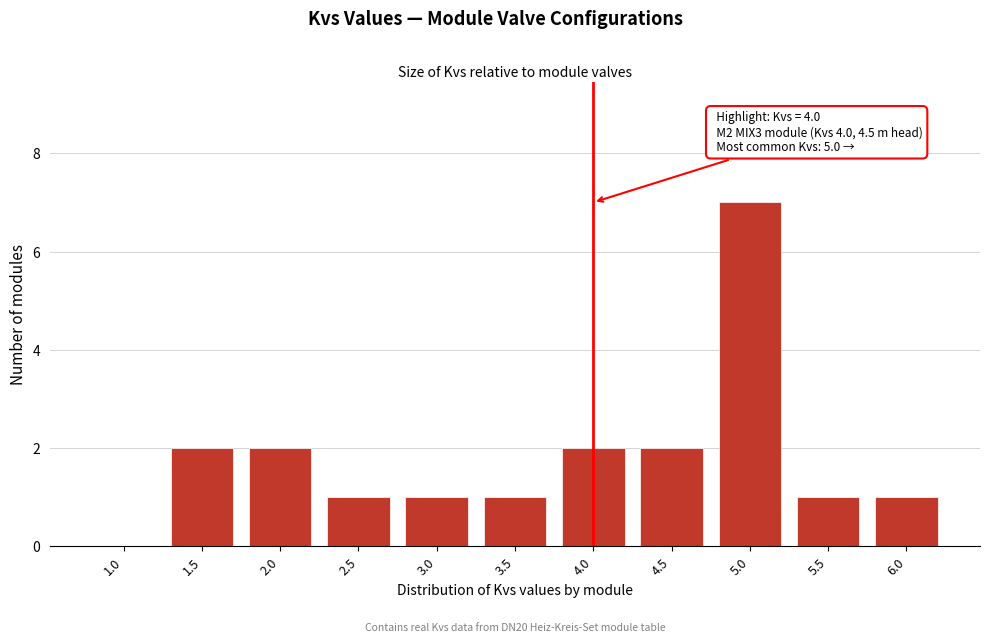

Which category has the highest value across all series?

5.0